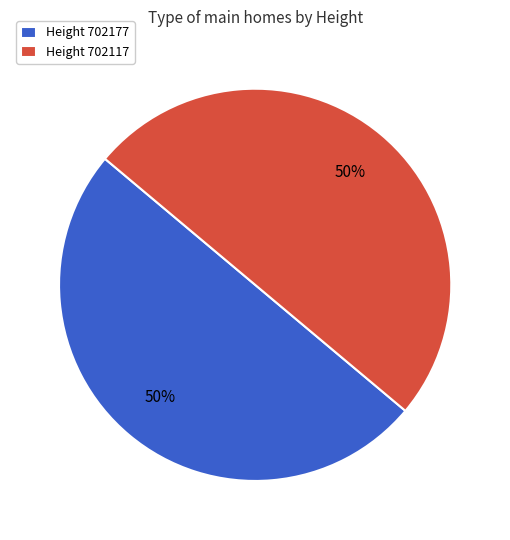

What is the ratio of the value at Height 702177 to the value at Height 702117?

1.0